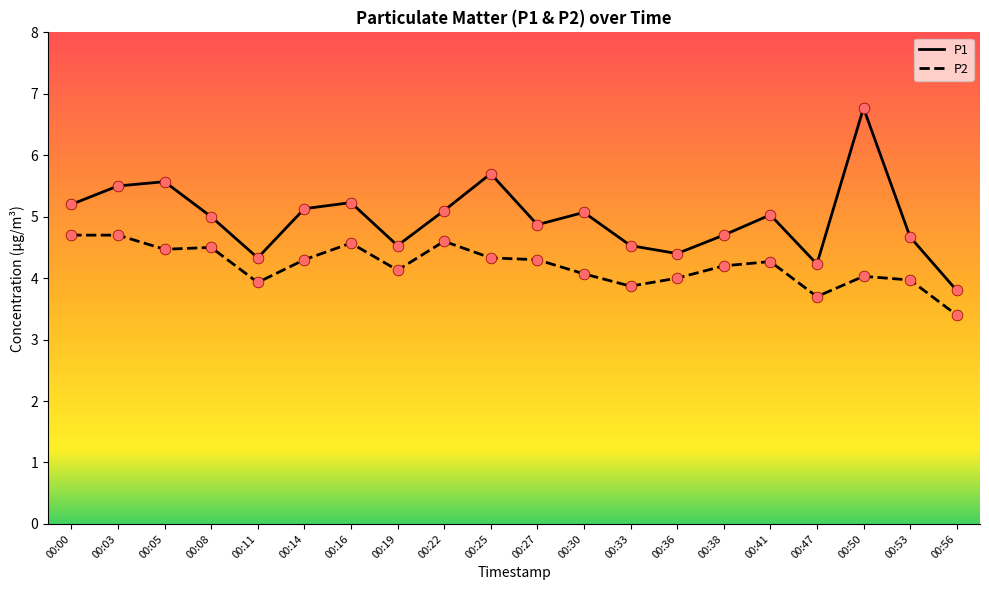

Which series has the largest total across all categories?

P1